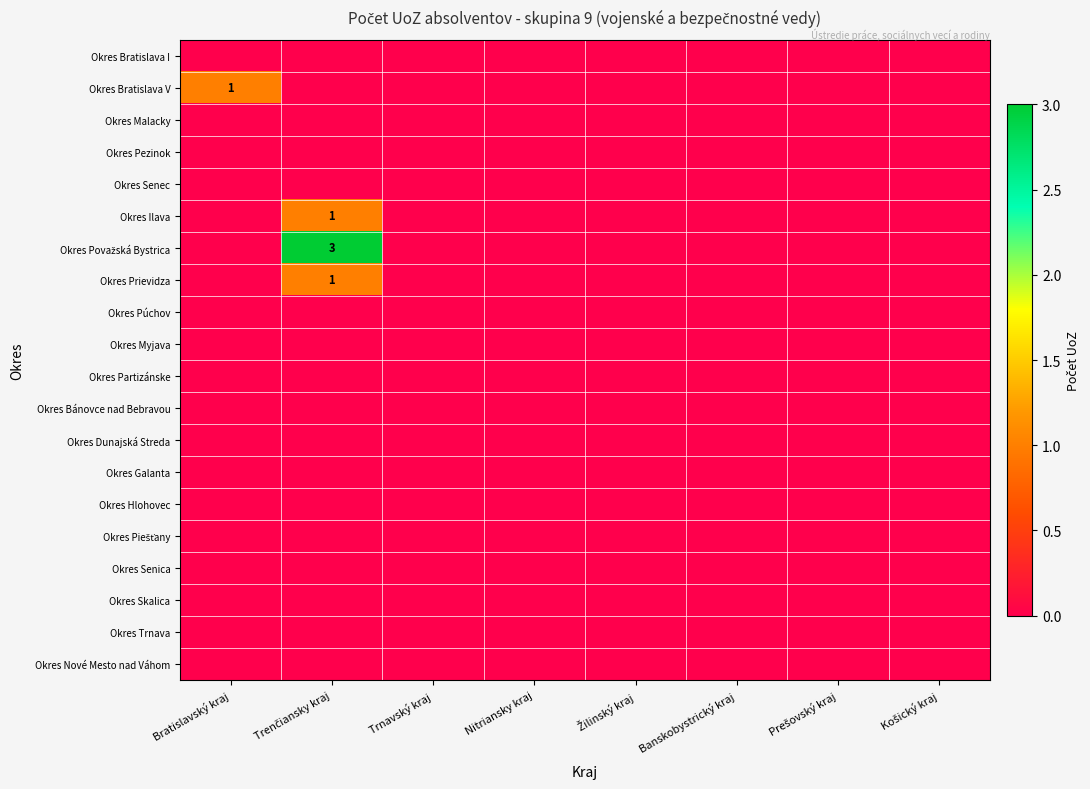

Where is Okres Nové Mesto nad Váhom nearest to the value 0?

Bratislavský kraj